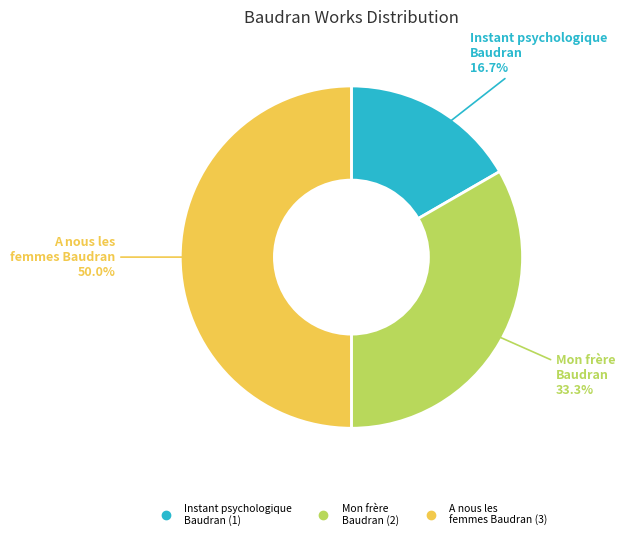

Count the number of slices in the pie.

3